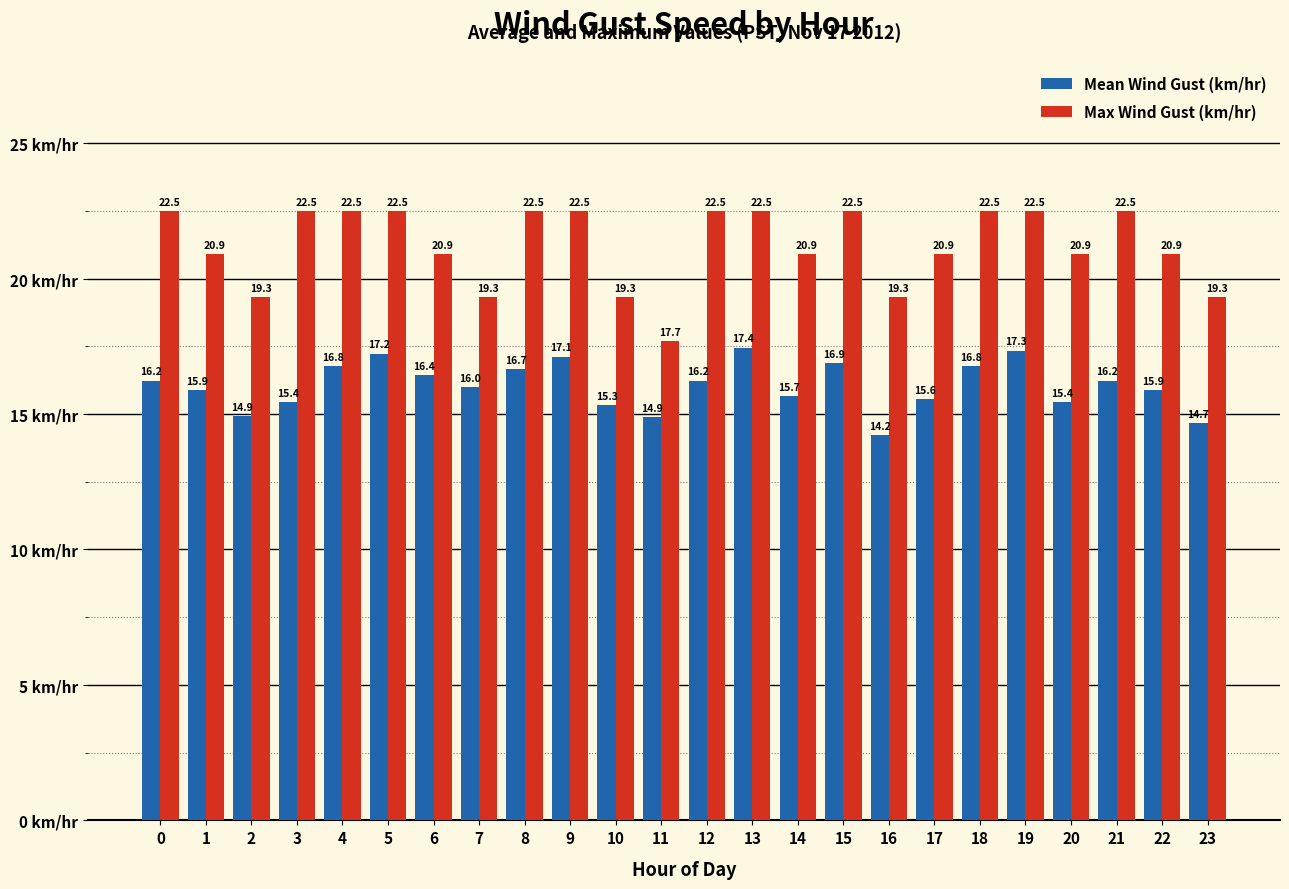

At which label does Mean Wind Gust (km/hr) reach its minimum?

16